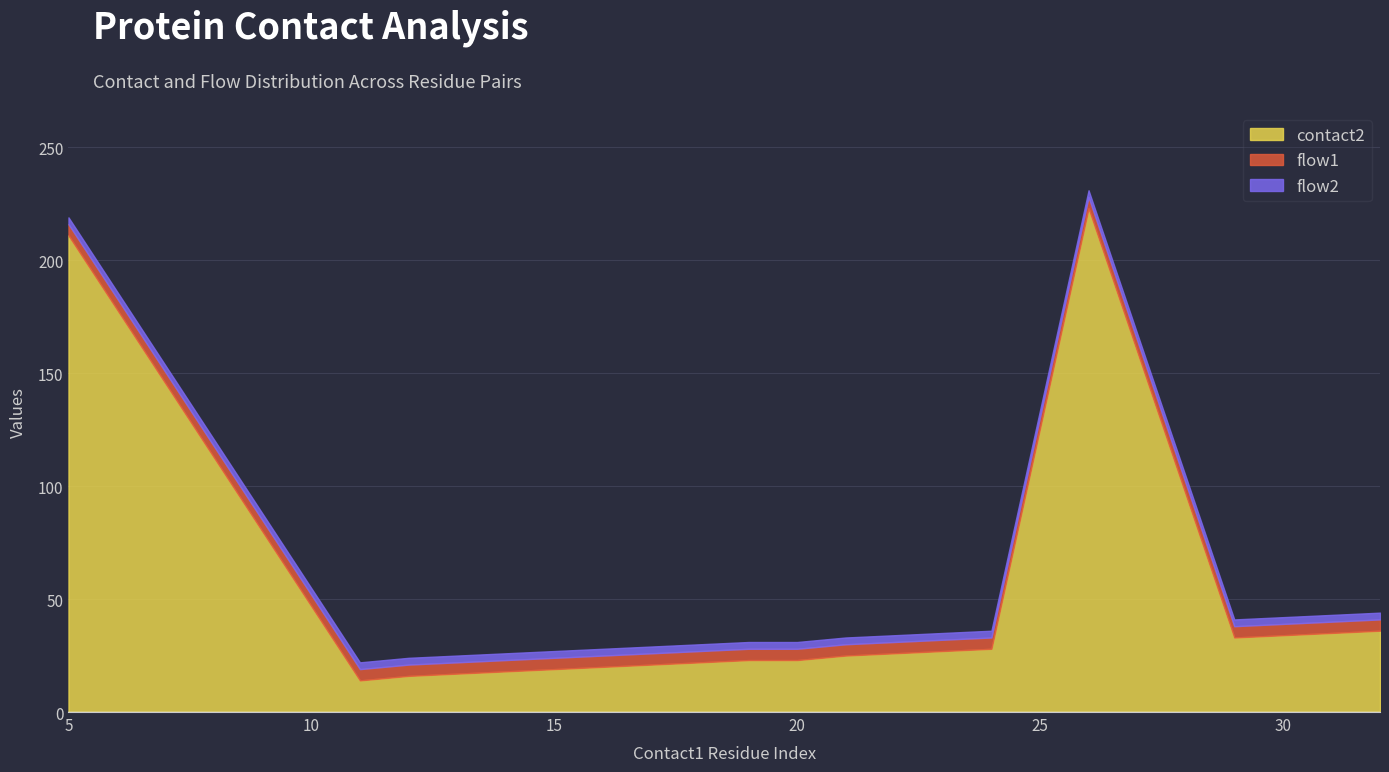

How many series are shown in this chart?

3